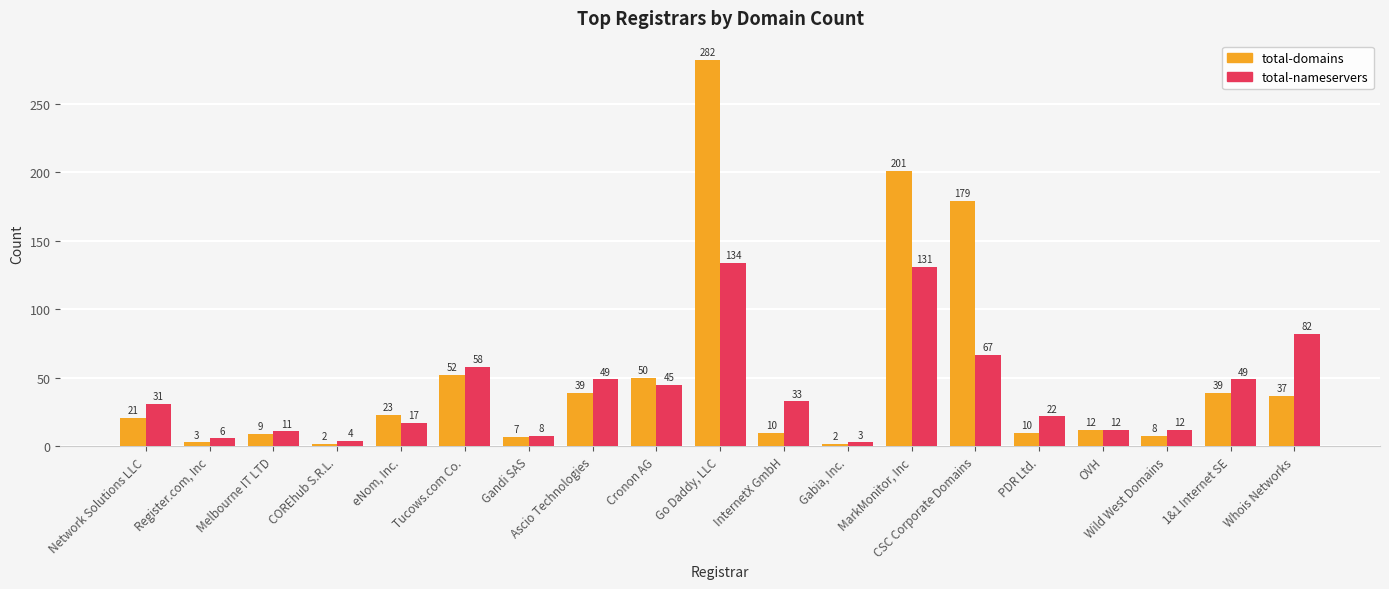

Which series changed the most between Gandi SAS and Ascio Technologies?

total-nameservers